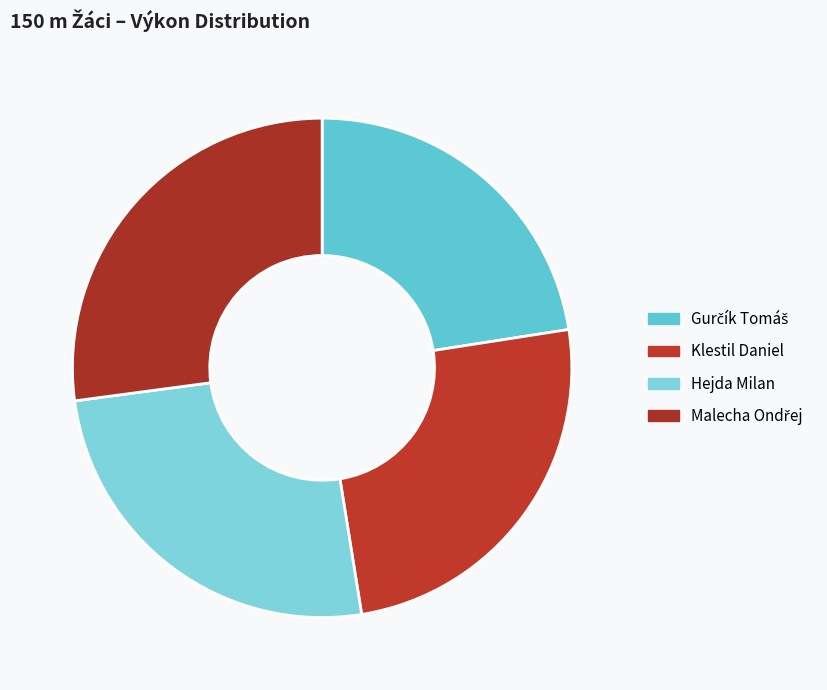

True or false: Hejda Milan accounts for 31% of the total.

False